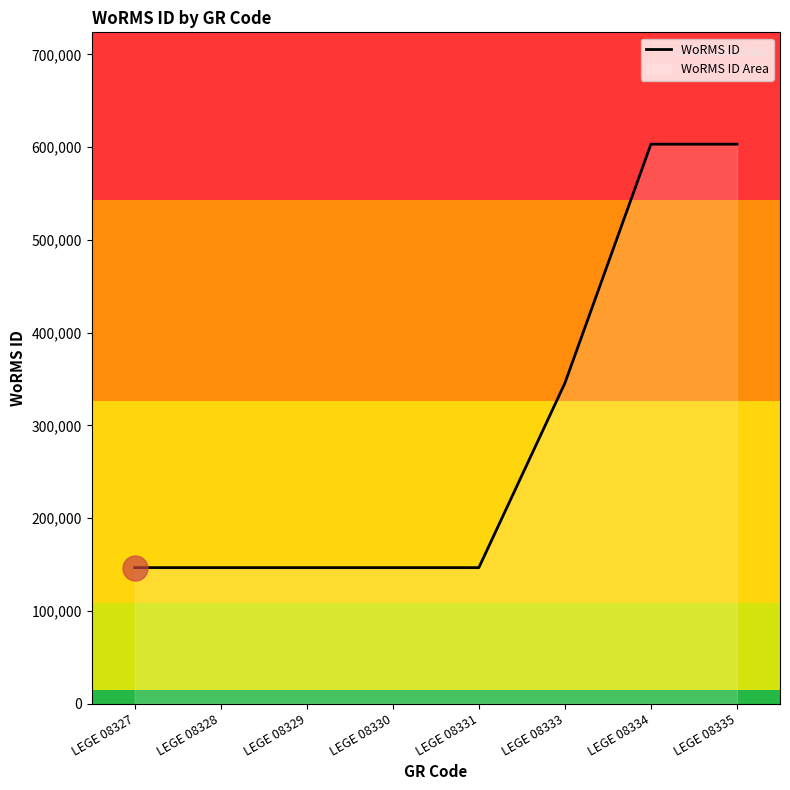

How many values are between 146558 and 603246?

8